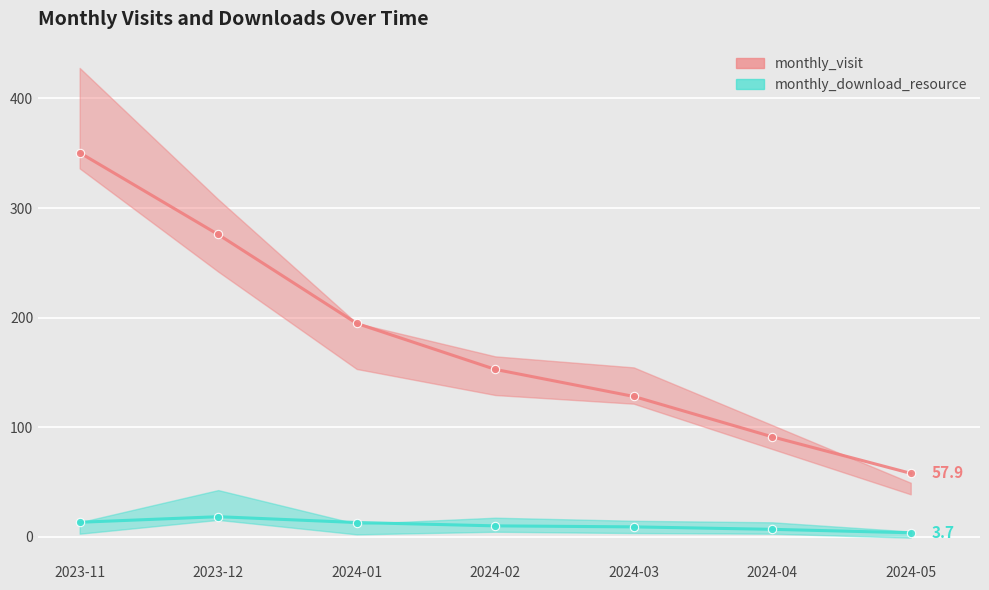

Reading left to right, list all the values displayed in this chart.

monthly_visit_line: 350.5	275.8	194.7	152.7	128.1	91.2	57.9
monthly_download_resource_line: 13.2	18.3	13.0	10.0	9.0	6.8	3.7